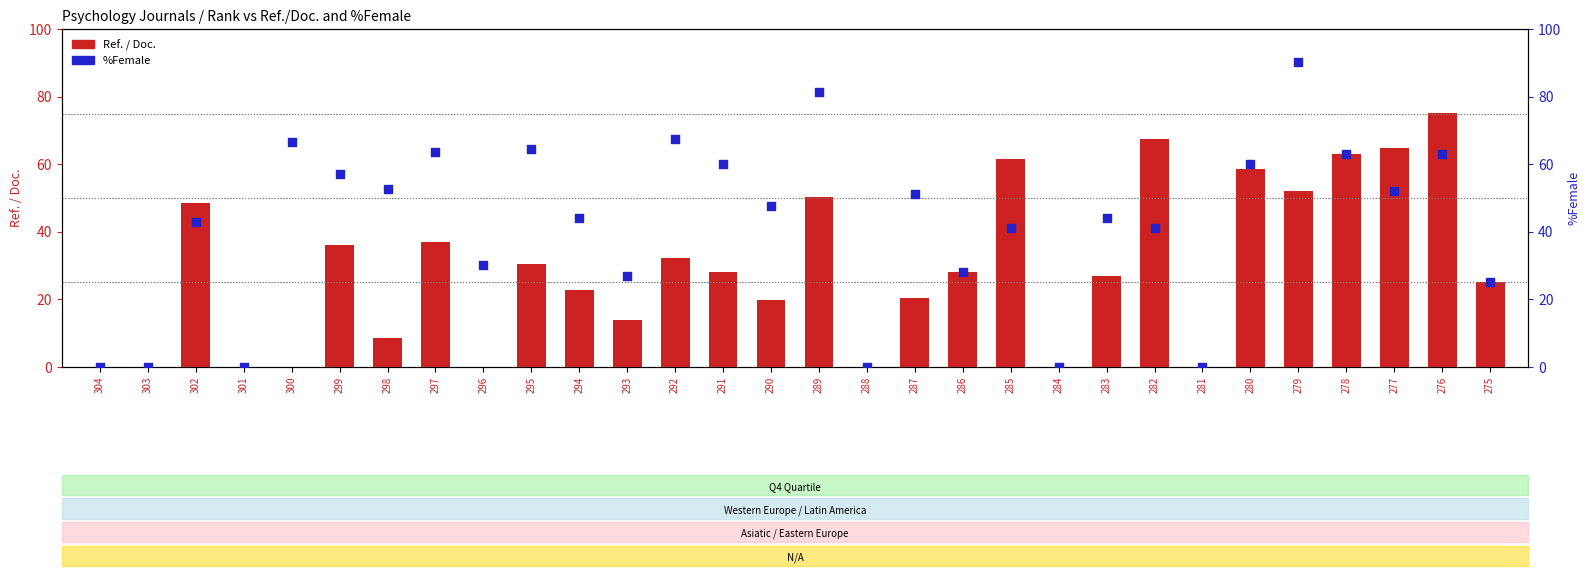

Which series reaches the minimum Y coordinate?

Ref. / Doc.